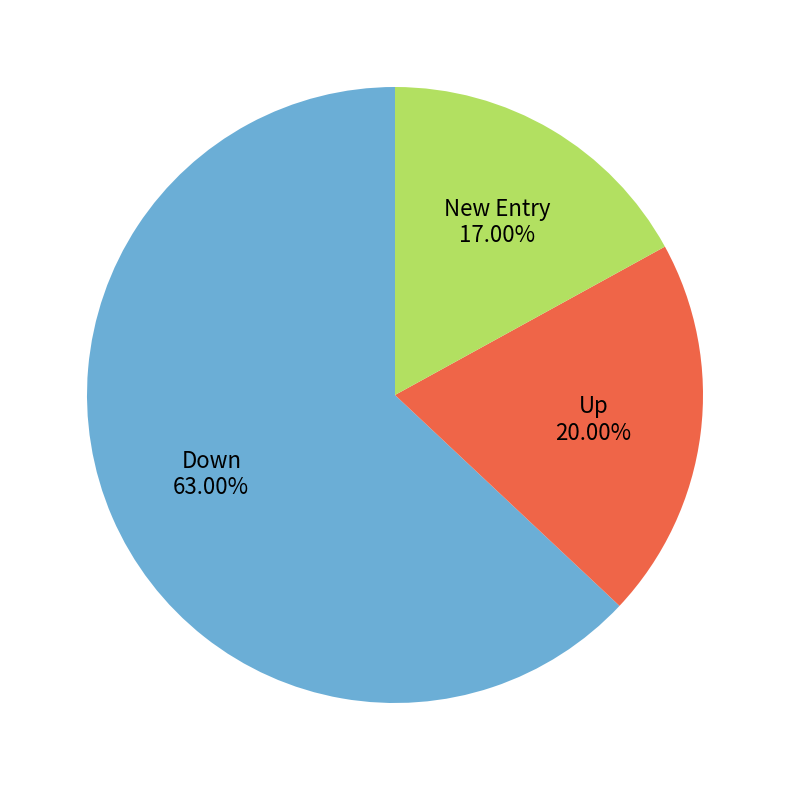

Approximately how many times larger is the value at Up compared to Down?

0.3